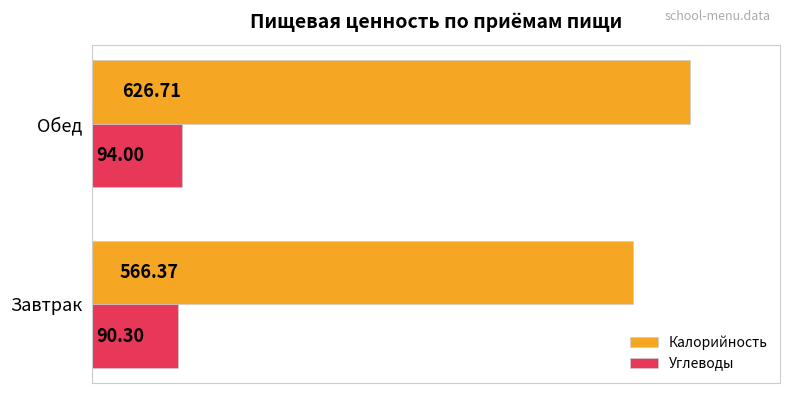

How many values in the Калорийность series are below 626?

1